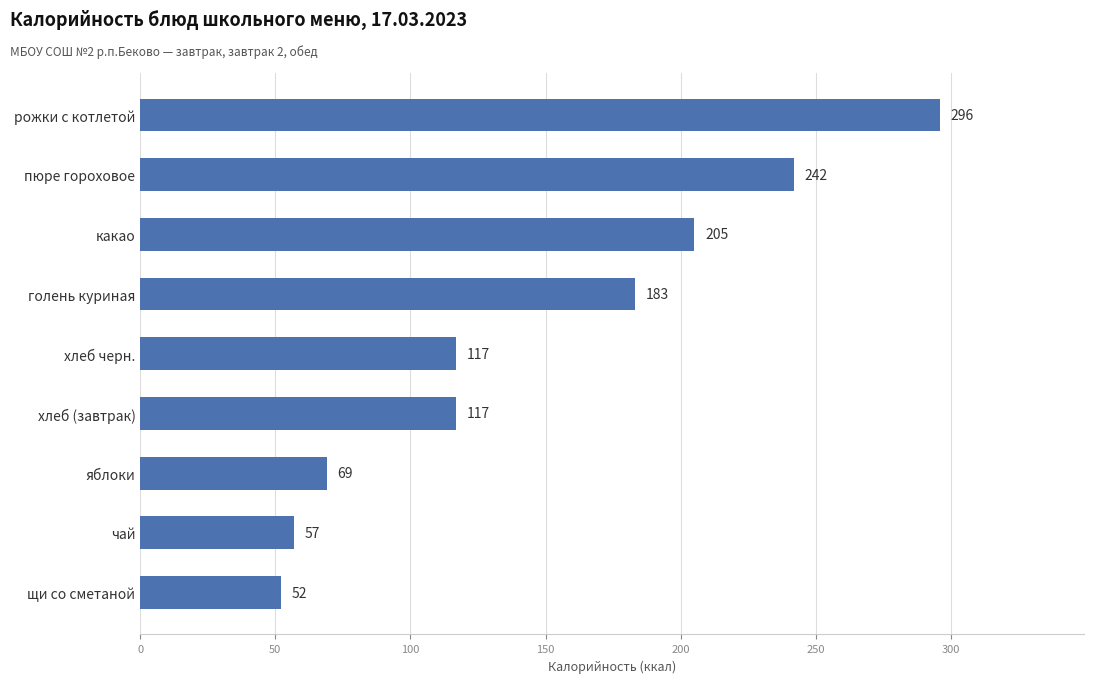

How many series are shown in this chart?

1